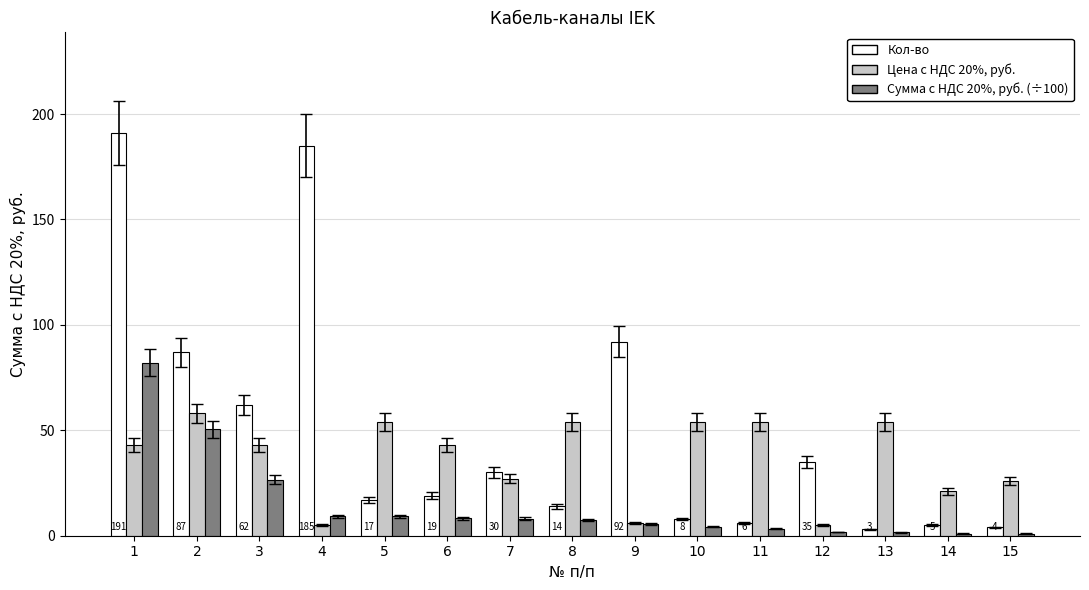

What are all the series names shown in the legend?

Кол-во, Цена с НДС 20%, руб., Сумма с НДС 20%, руб. (÷100)